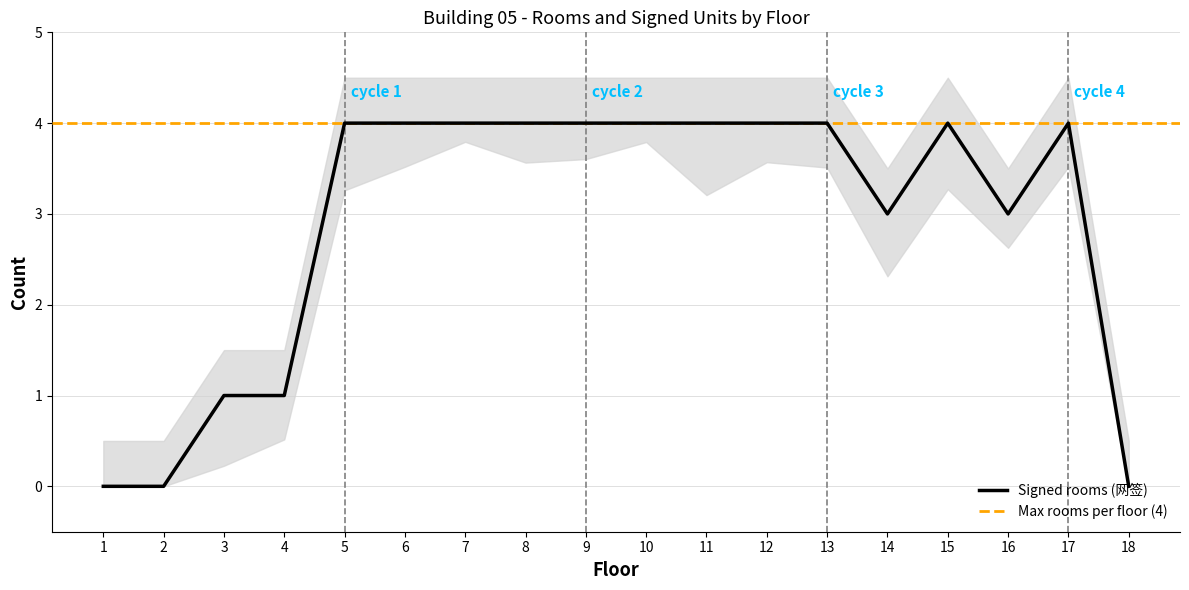

What is the sum of all values?

52